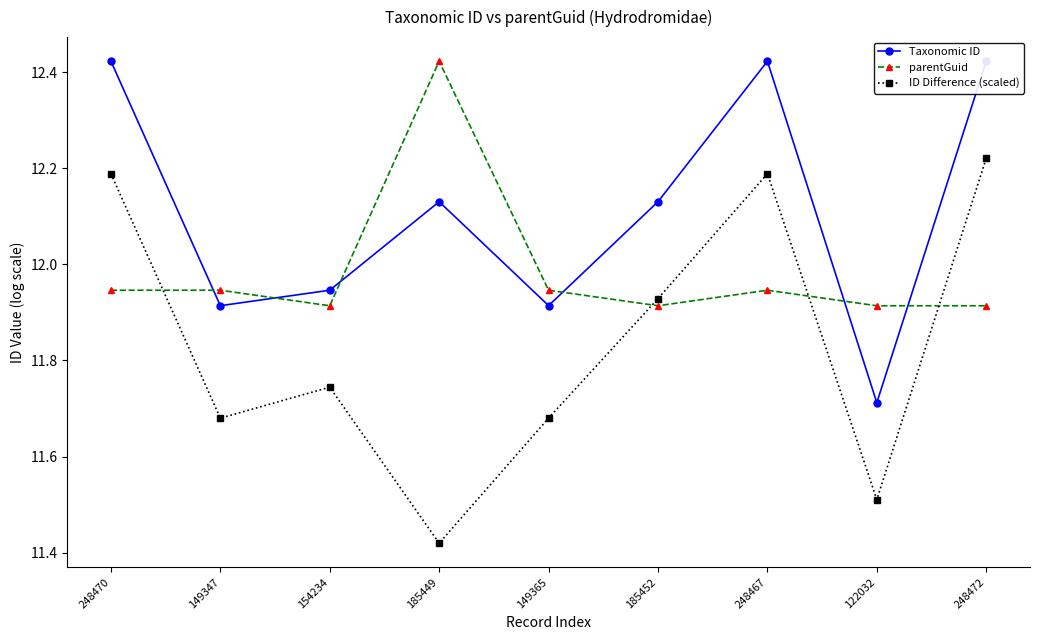

Is it true that Taxonomic ID equals 16.0 at 149347?

False